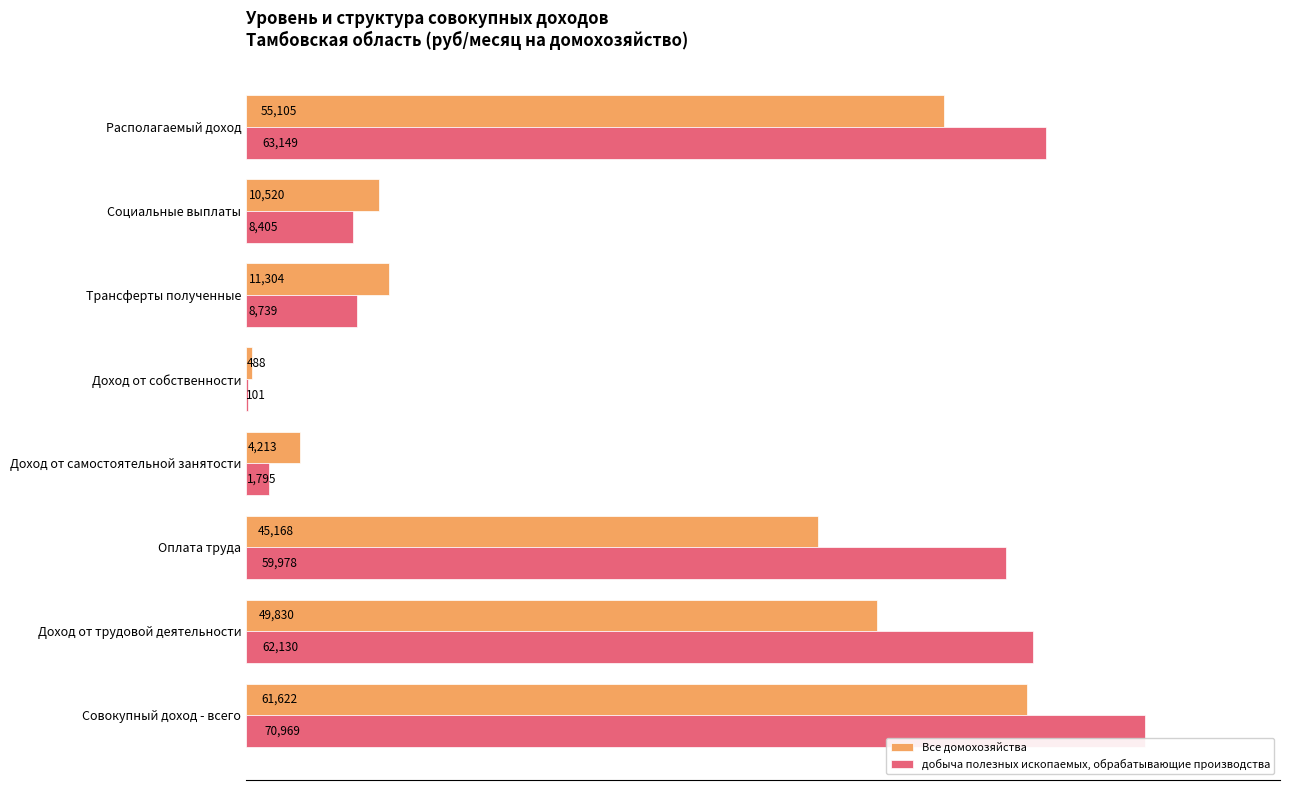

Which series has the largest total across all categories?

добыча полезных ископаемых, обрабатывающие производства